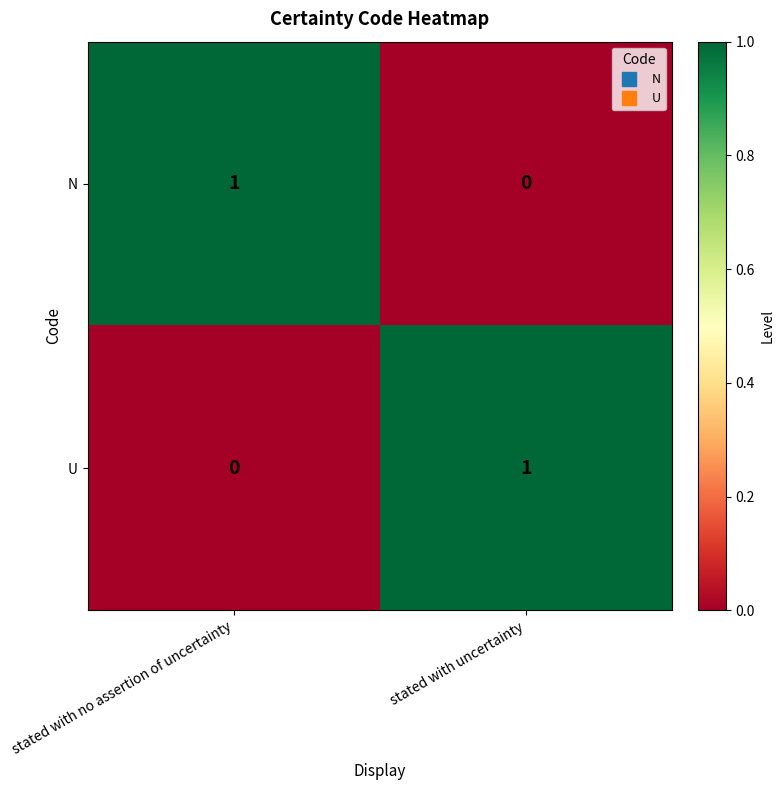

Rank the categories by U value from lowest to highest.

stated with no assertion of uncertainty, stated with uncertainty